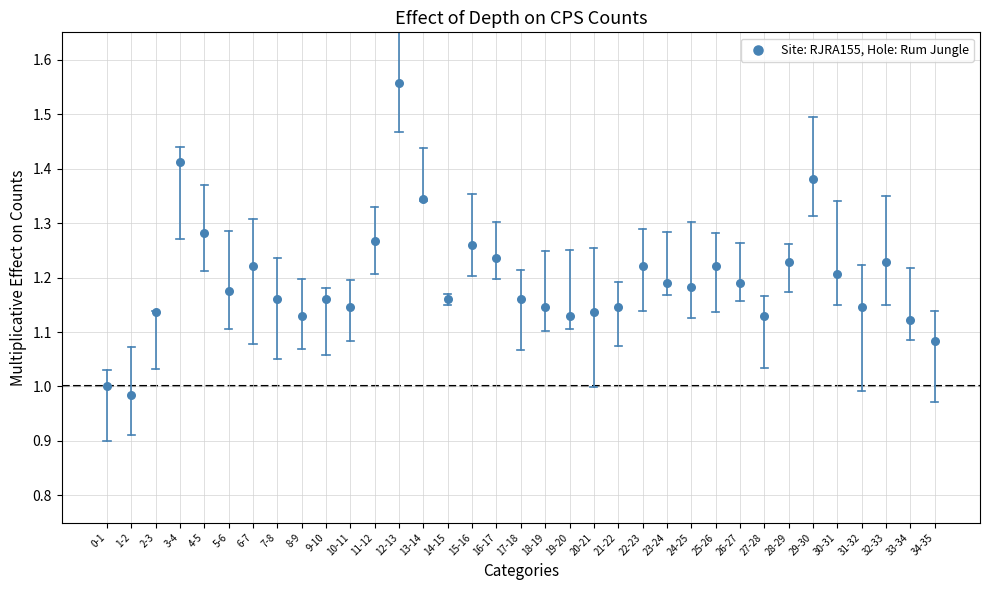

What is the range of Y values (max minus min)?

0.6